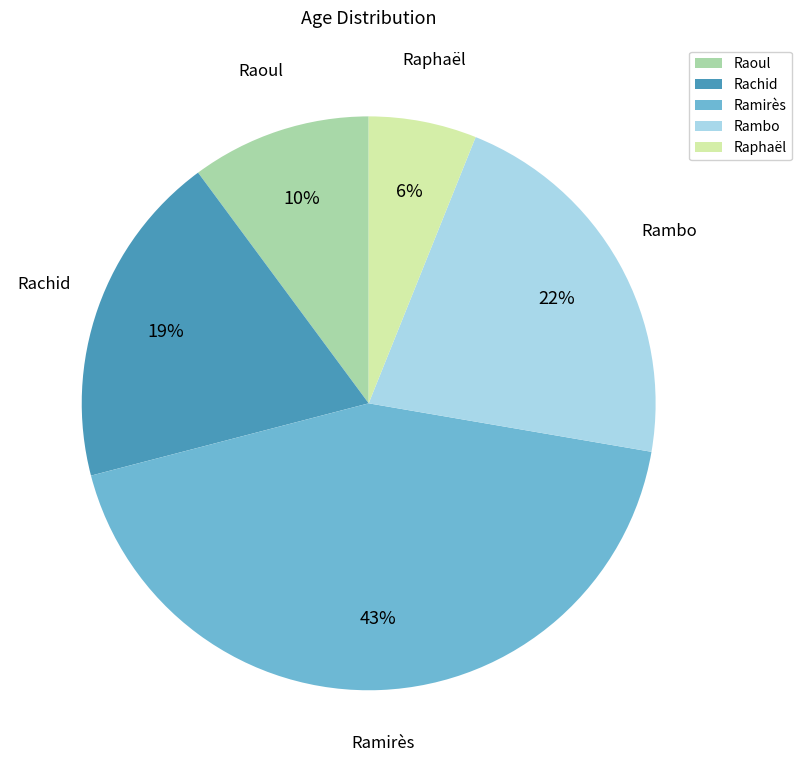

Is it true that Rambo is 22% of the pie?

True